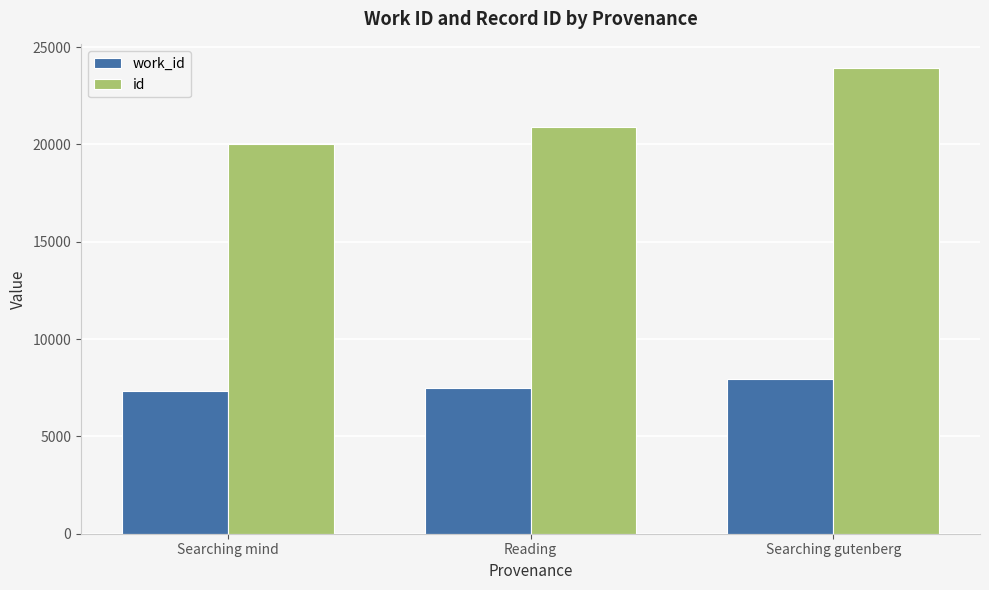

What is the minimum value for work_id?

7355